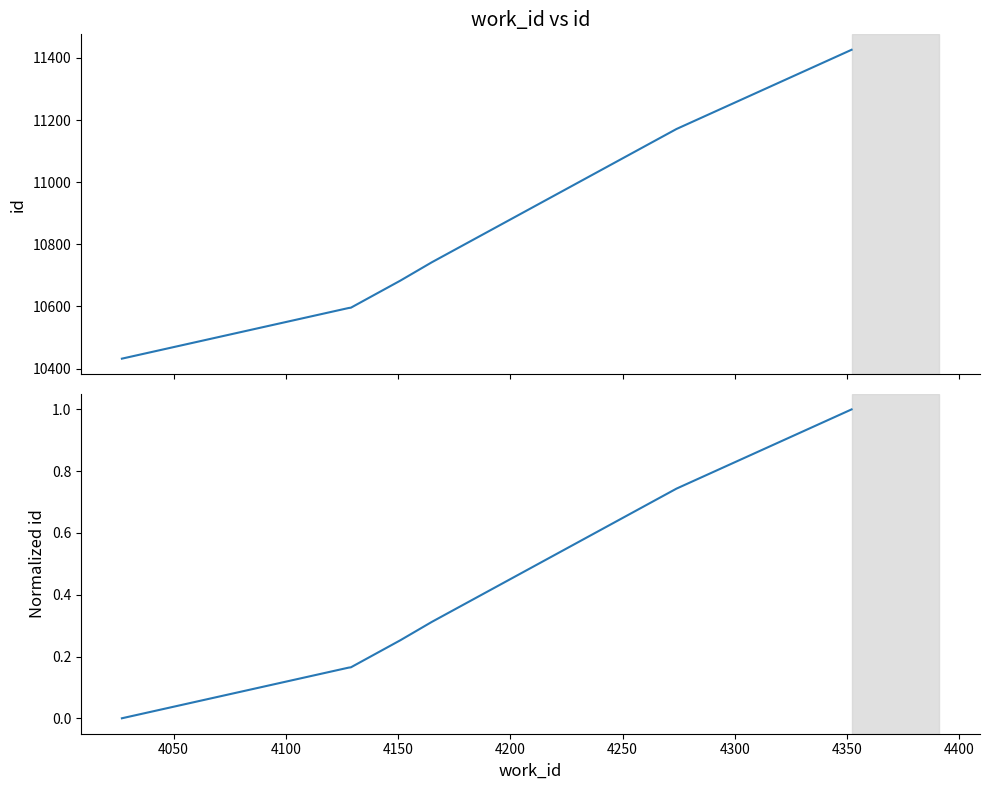

What is the value of the id point at the 6th from the left?

11171.0